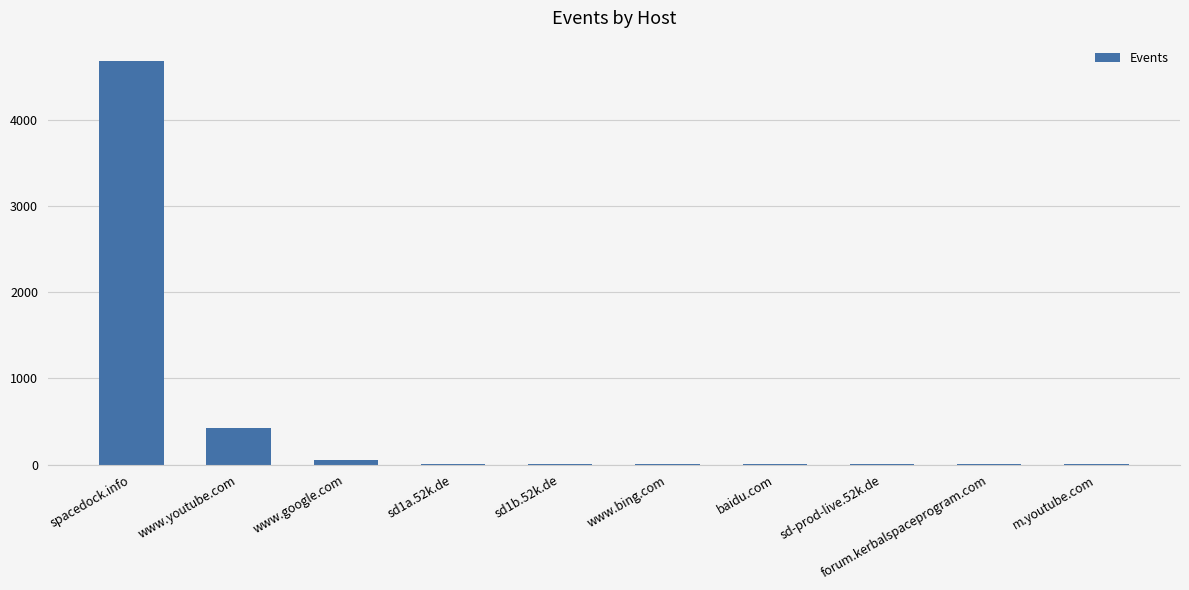

What is the approximate value at spacedock.info, to the nearest 50?

4700